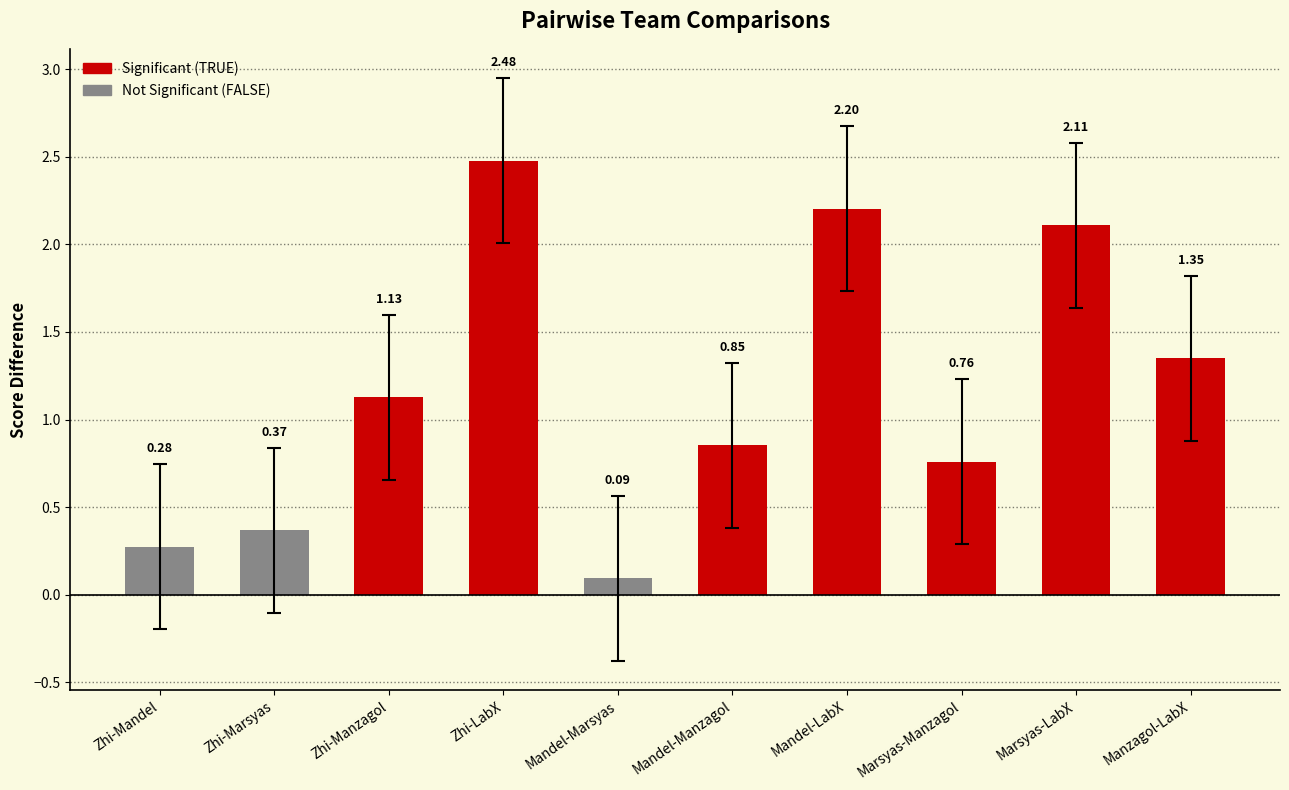

What is the sum of all values?

11.6